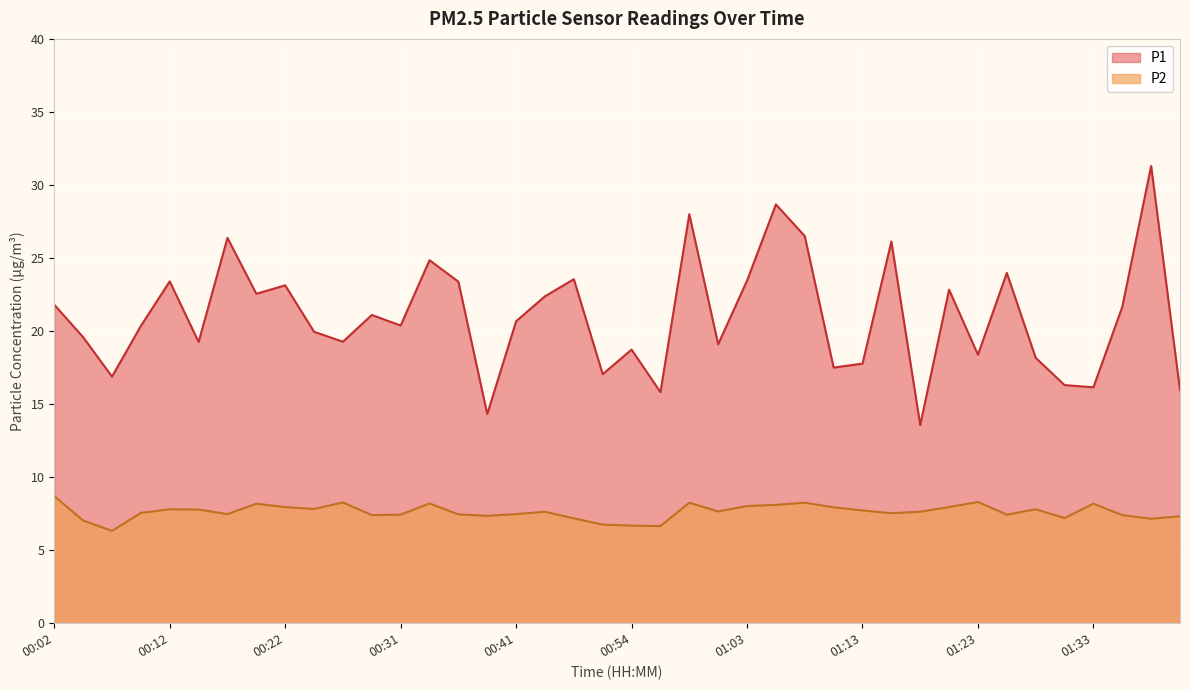

True or false: P1 and P2 cross at least once.

False